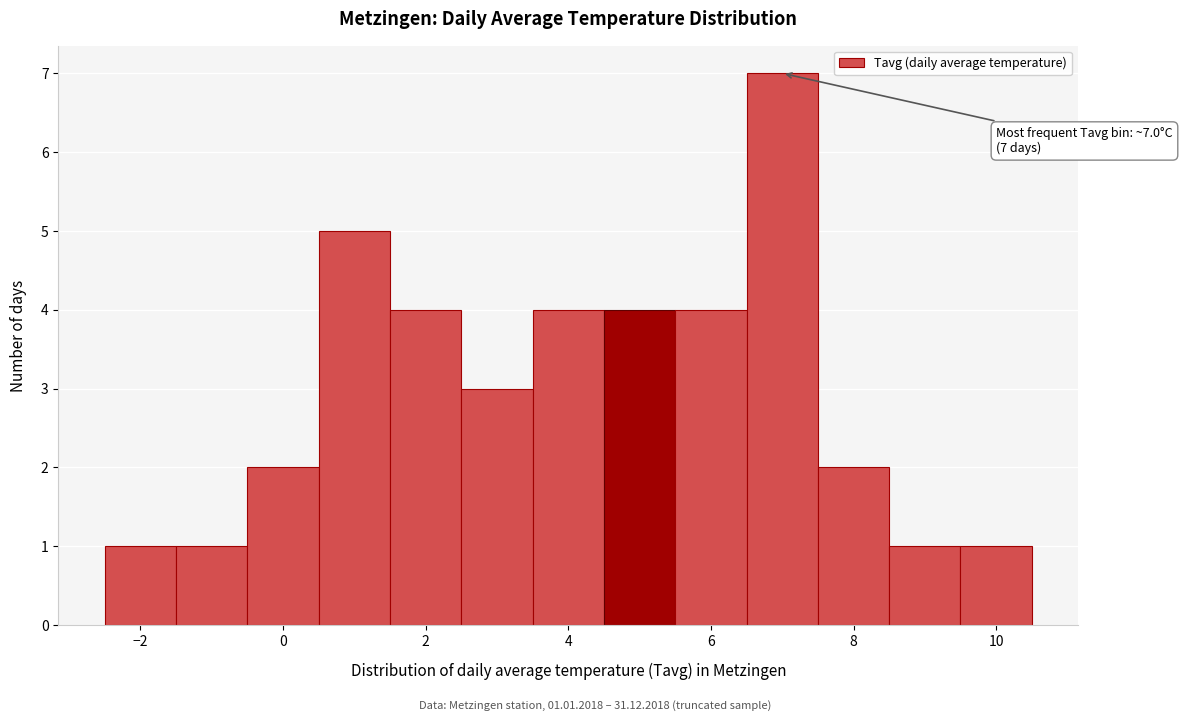

Which range on the x-axis has the tallest bar?

6.5 to 7.5